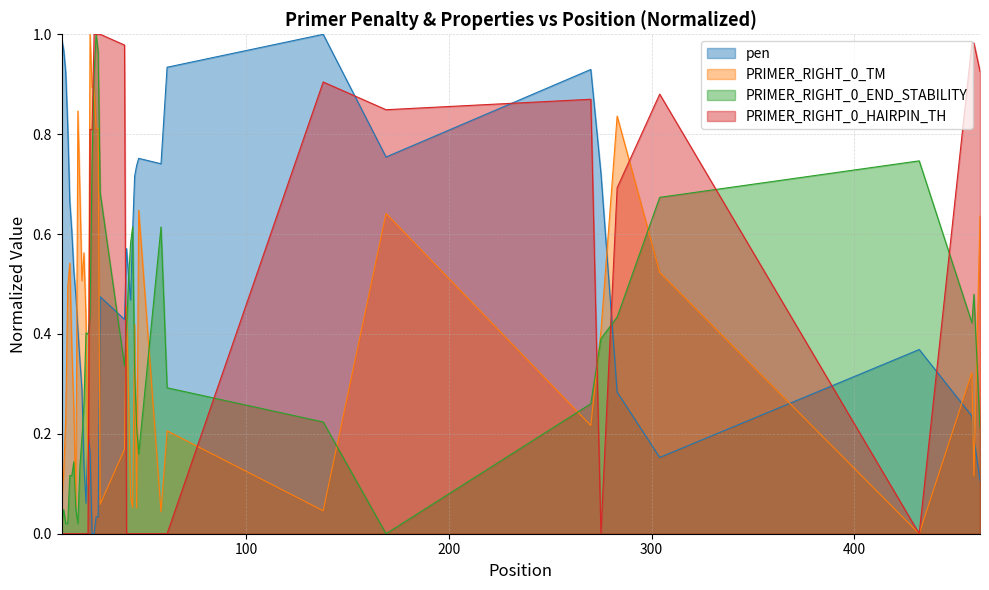

Rank the series by their maximum value, from highest to lowest.

pen, PRIMER_RIGHT_0_TM, PRIMER_RIGHT_0_END_STABILITY, PRIMER_RIGHT_0_HAIRPIN_TH